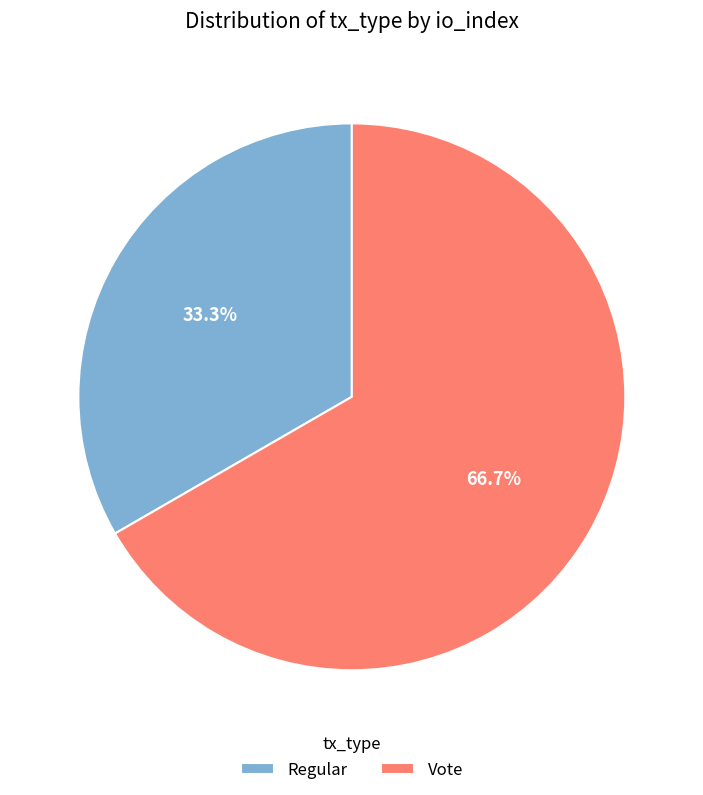

What is the ratio of the value at Regular to the value at Vote?

0.5